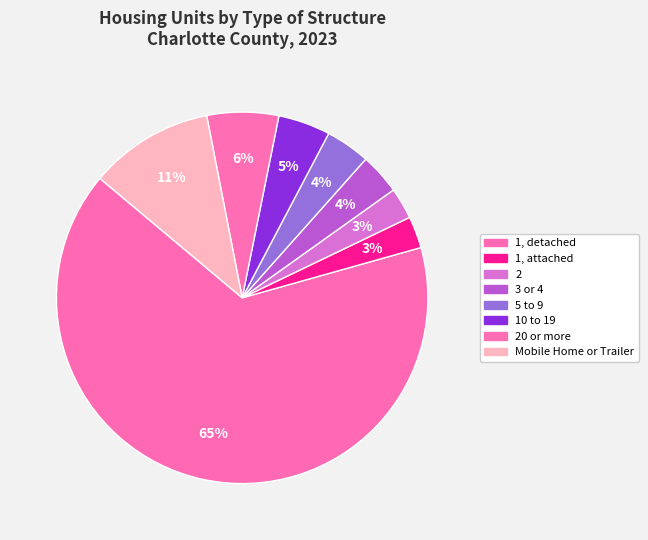

To the nearest percent, what is the average slice percentage?

12%